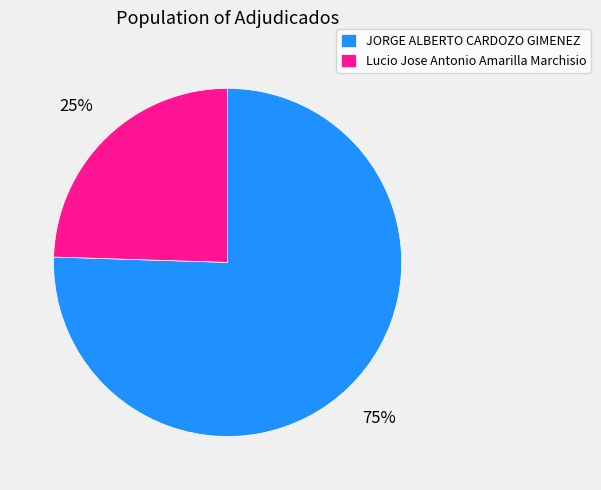

What is the smallest slice in the pie chart?

Lucio Jose Antonio Amarilla Marchisio